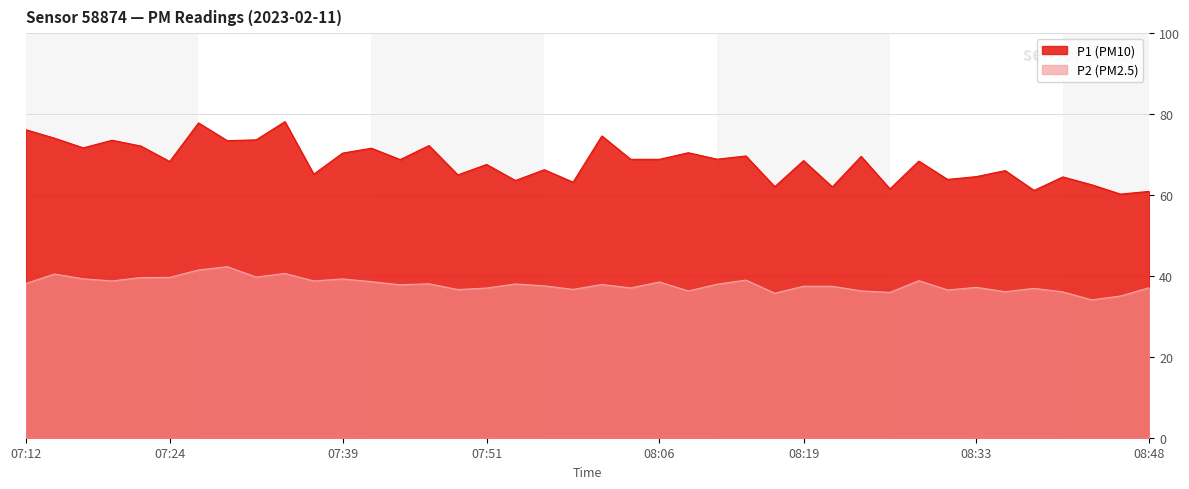

Which series has the largest range (max minus min)?

P1